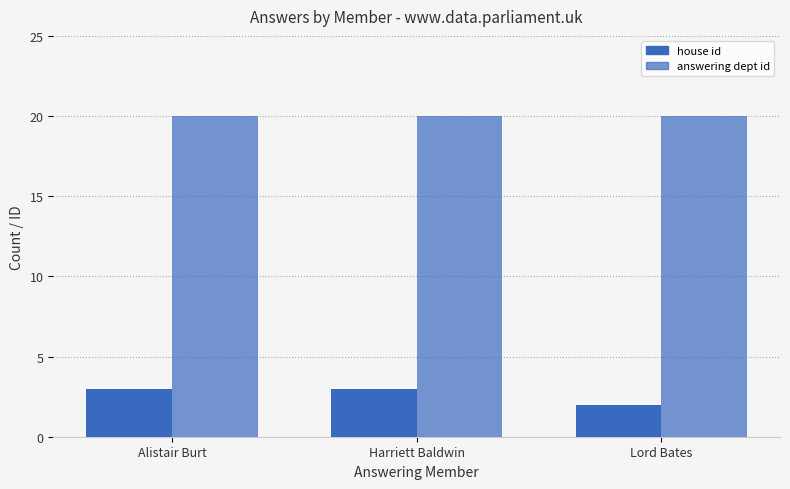

At how many categories does at least one series exceed 4?

3